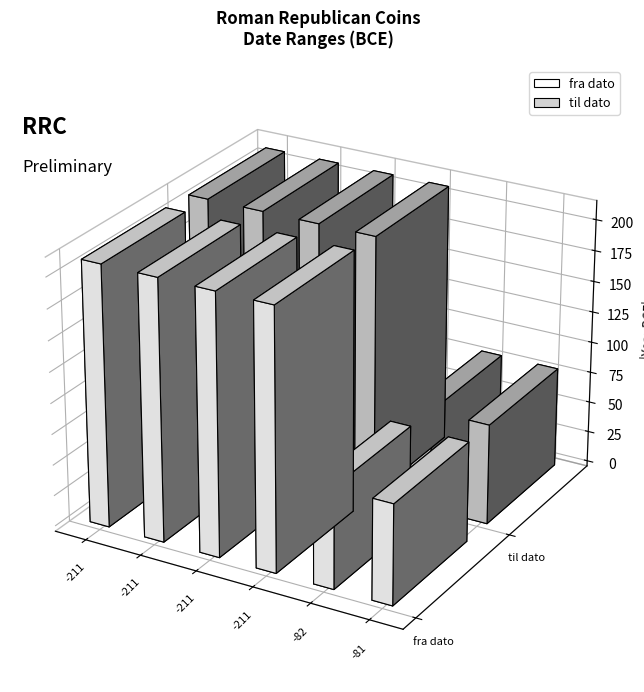

What is the spread (max minus min) of values at 3?

1